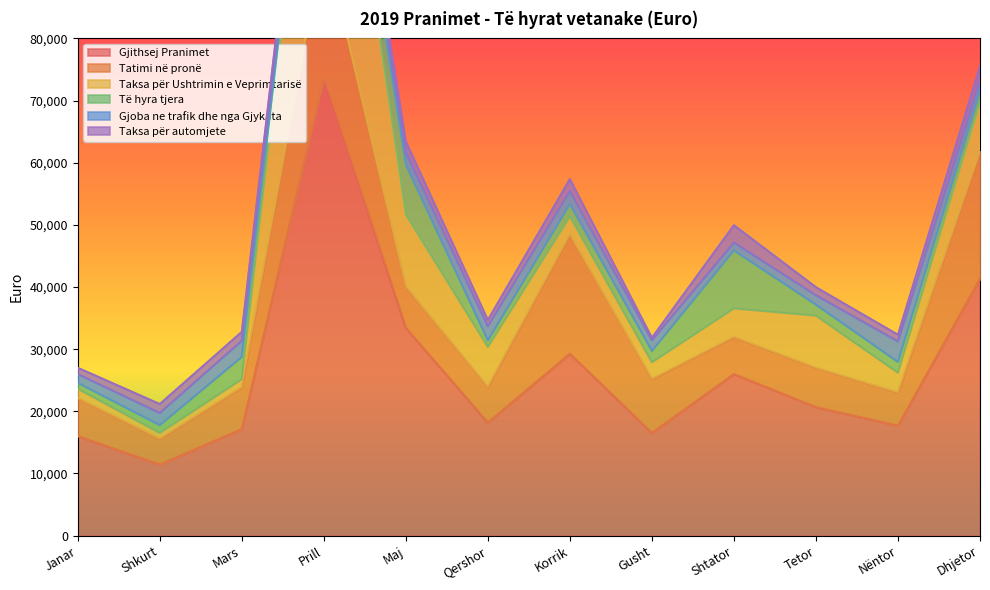

Is the value of Gjoba ne trafik dhe nga Gjykata at Mars greater than the value of Të hyra tjera at Gusht?

Yes